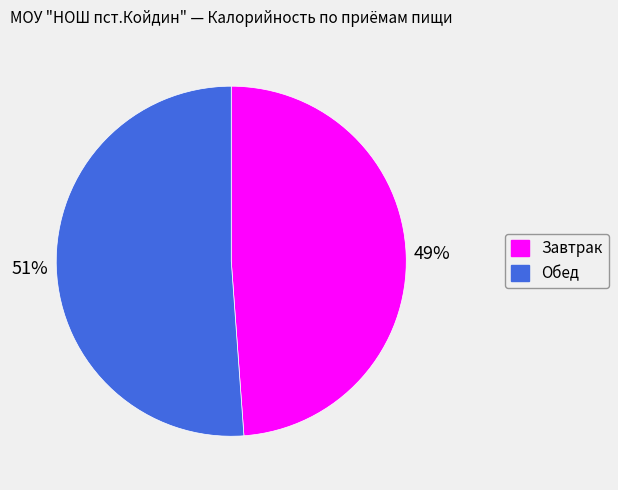

Approximately how many times larger is the value at Завтрак compared to Обед?

1.0